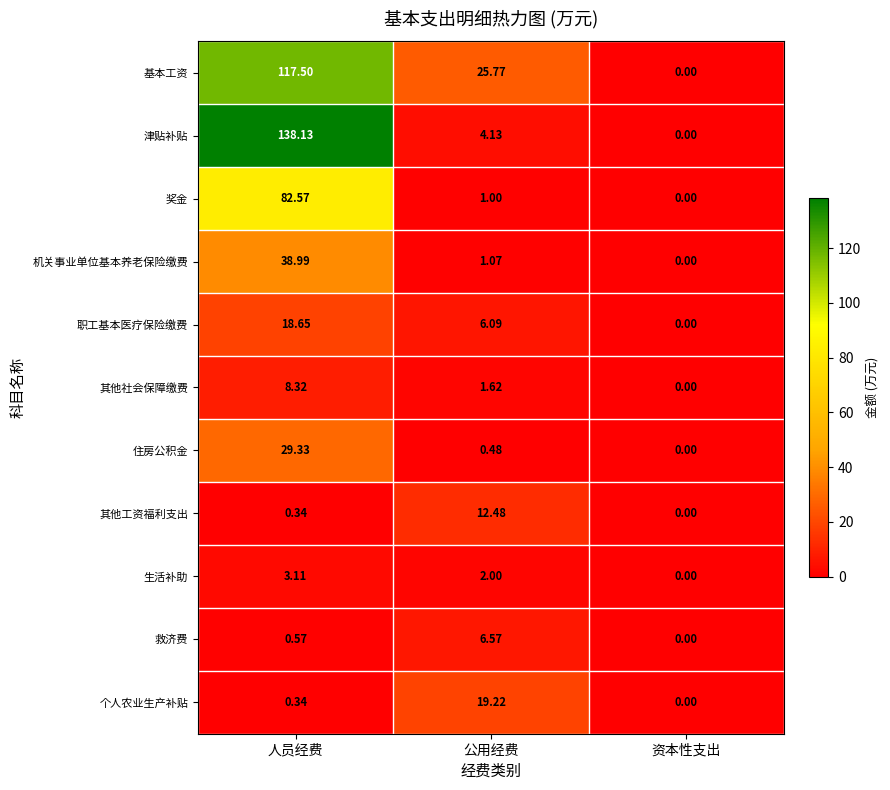

Which series has the largest total across all categories?

基本工资